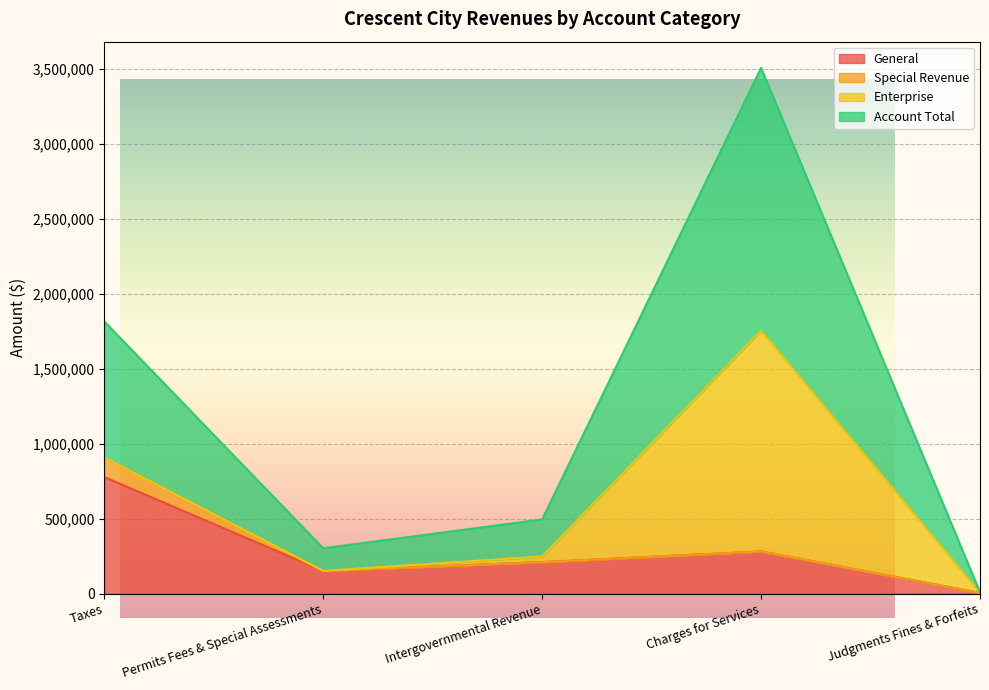

How many categories are shown in the chart?

5